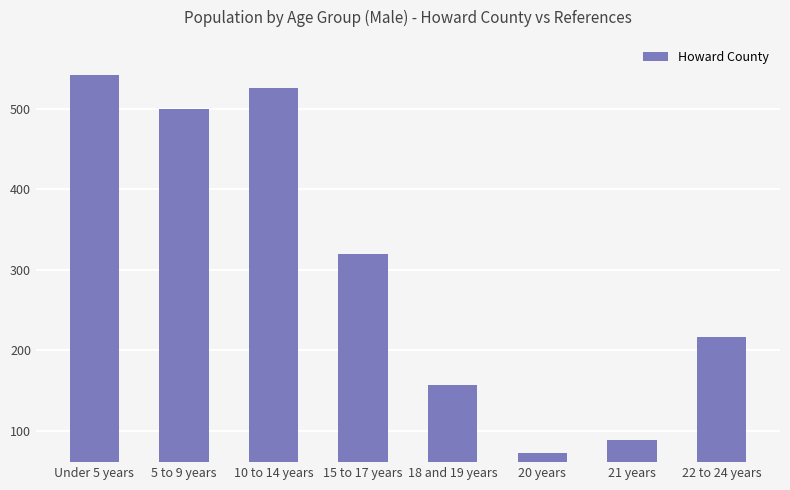

What is the average value?

303